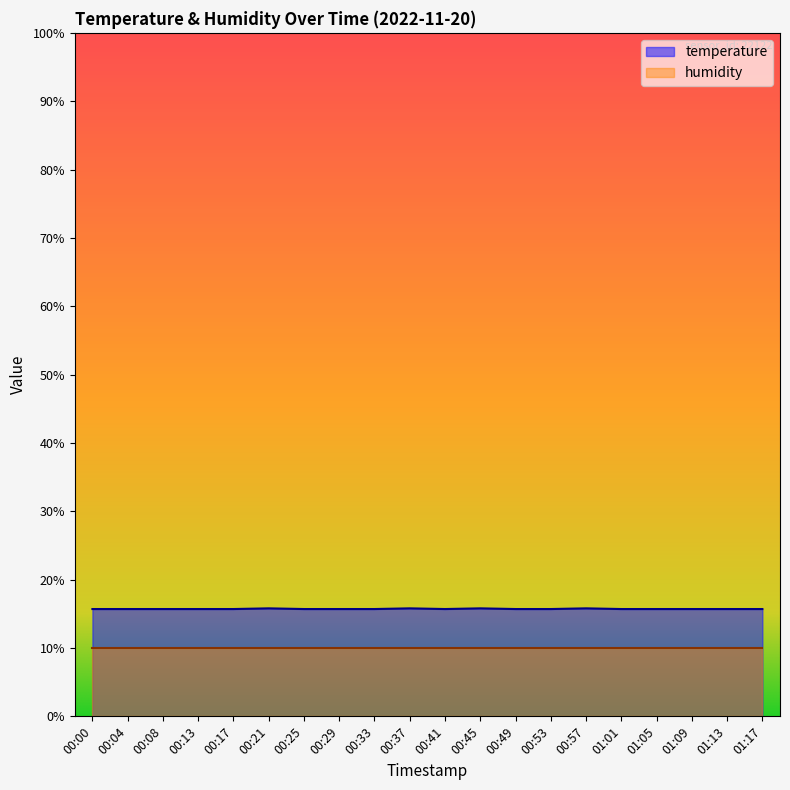

Which category has the highest value across all series?

00:21